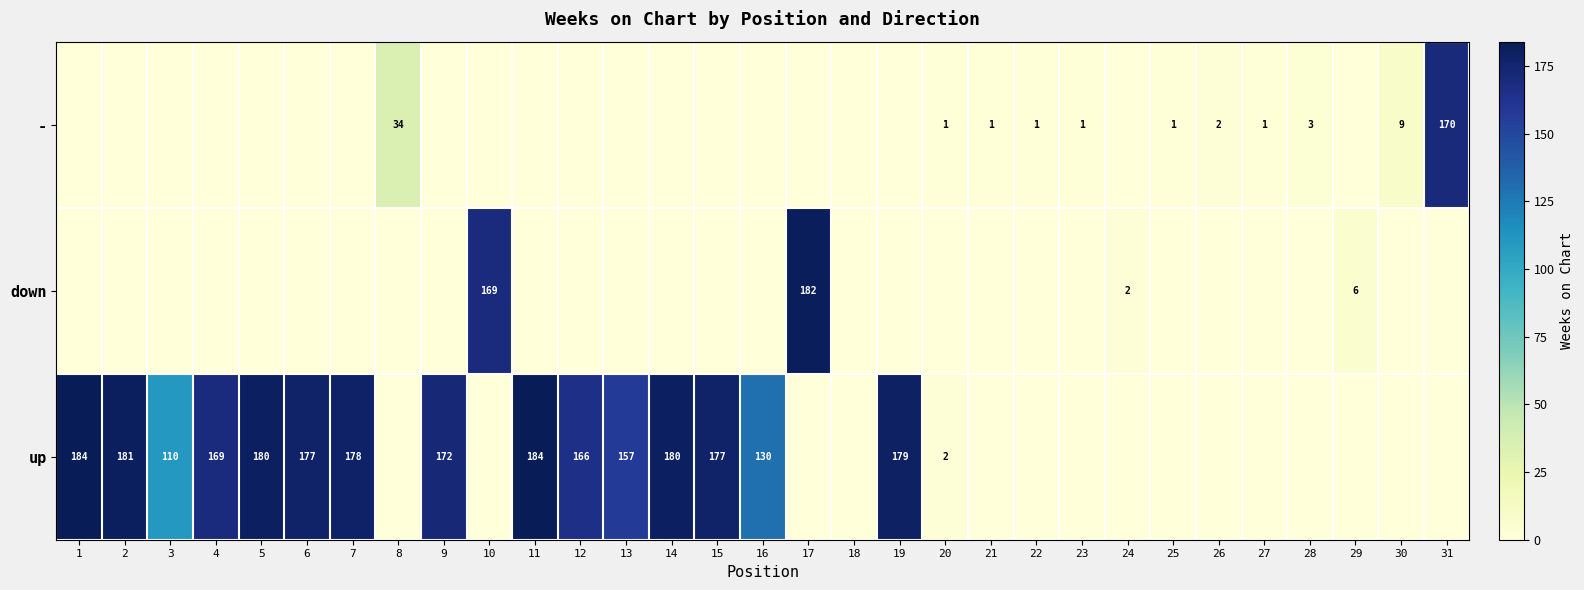

Is it true that up equals 177 at 6?

True